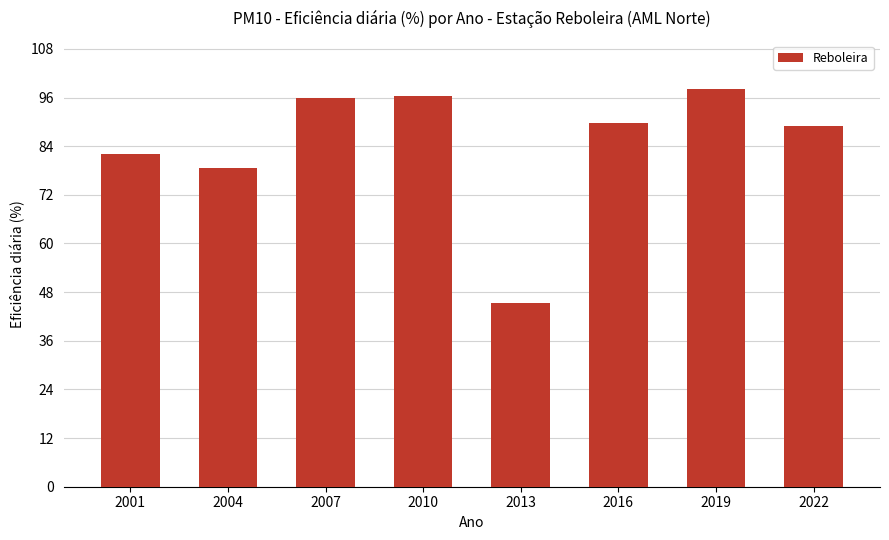

What is the maximum value shown in the chart?

98.1